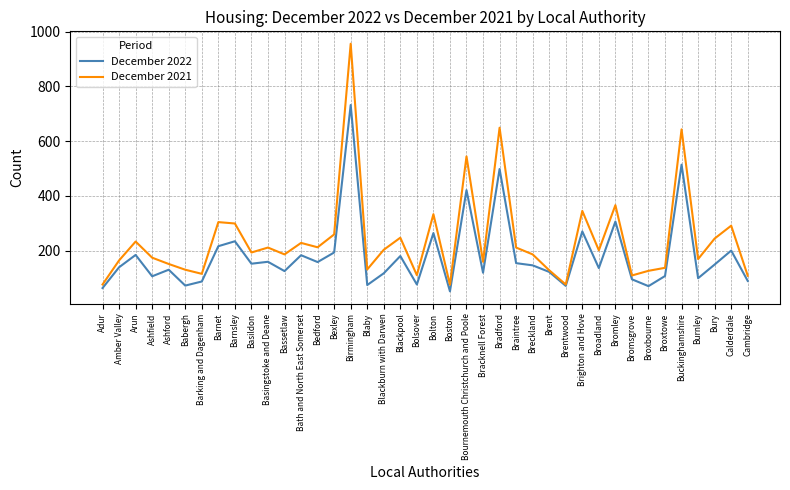

What is the difference between the highest and lowest values at Cambridge?

19